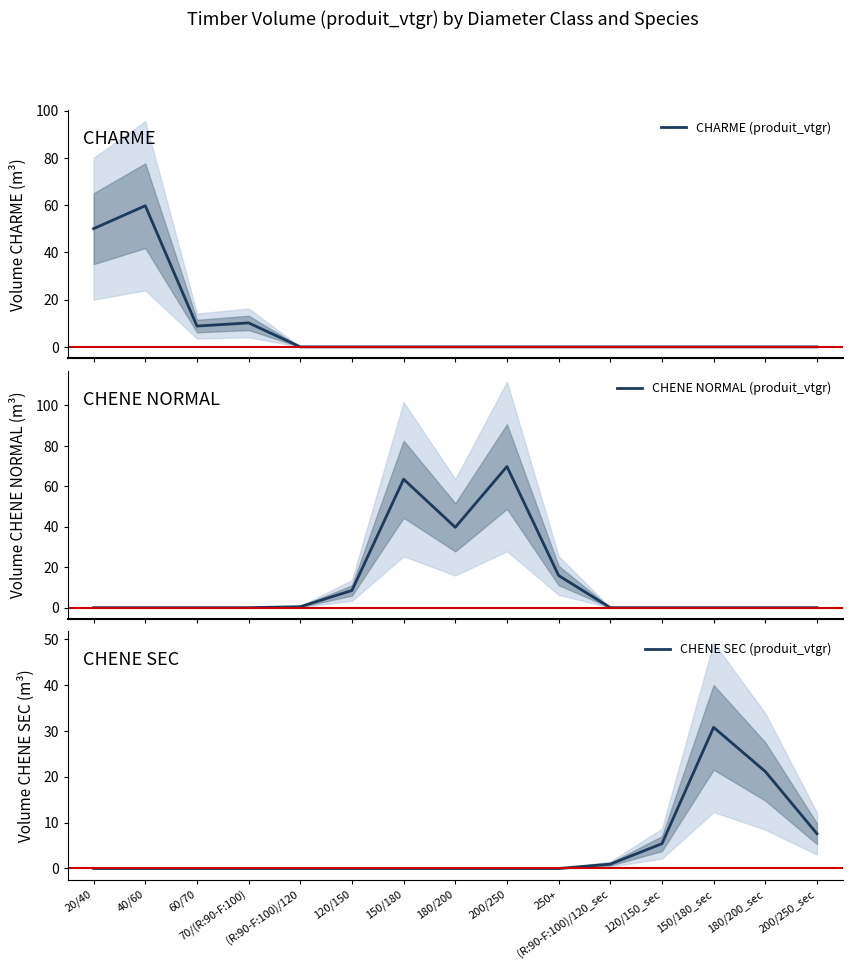

What are all the series names shown in the legend?

CHARME (produit_vtgr), CHENE NORMAL (produit_vtgr), CHENE SEC (produit_vtgr)